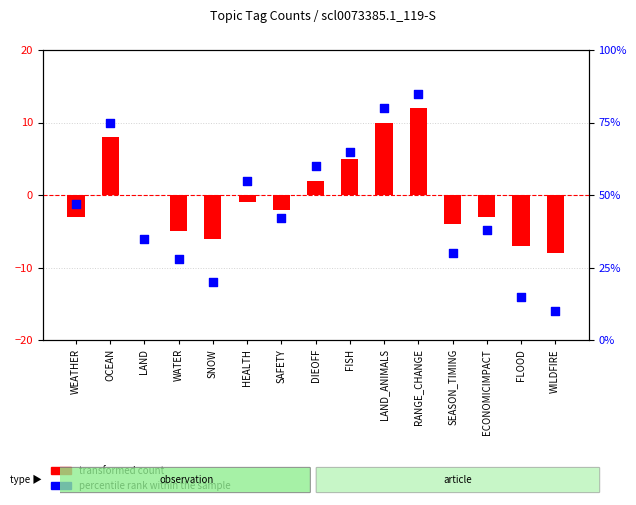

Which series has the largest total across all categories?

percentile rank within the sample